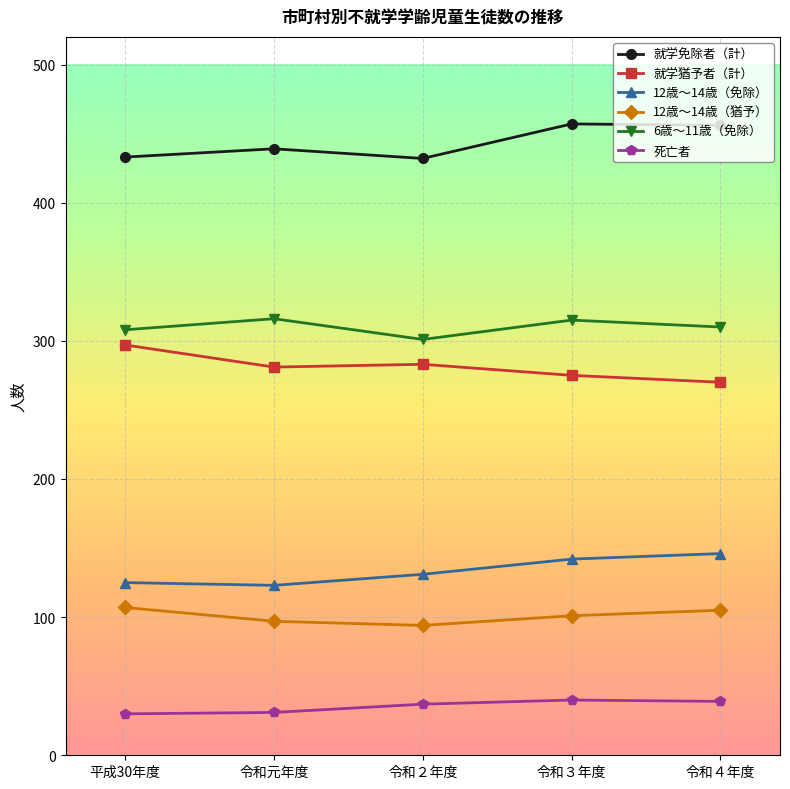

True or false: 就学猶予者（計） and 死亡者 intersect in this chart.

False